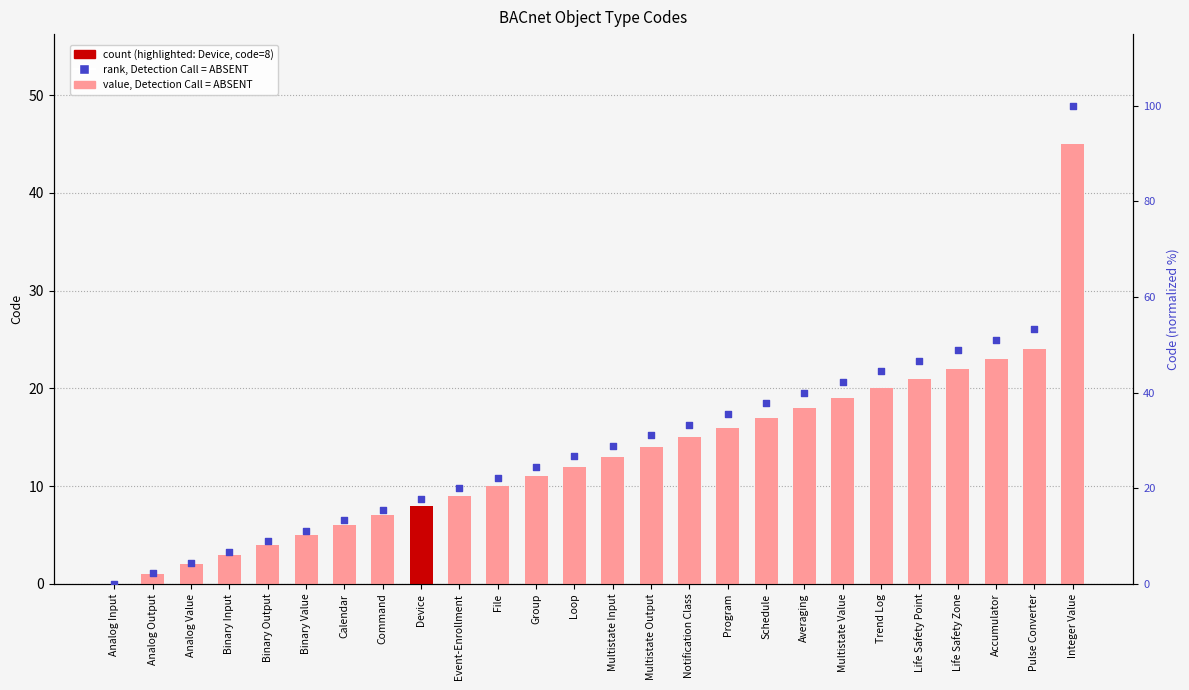

At how many categories does at least one series exceed 1?

25